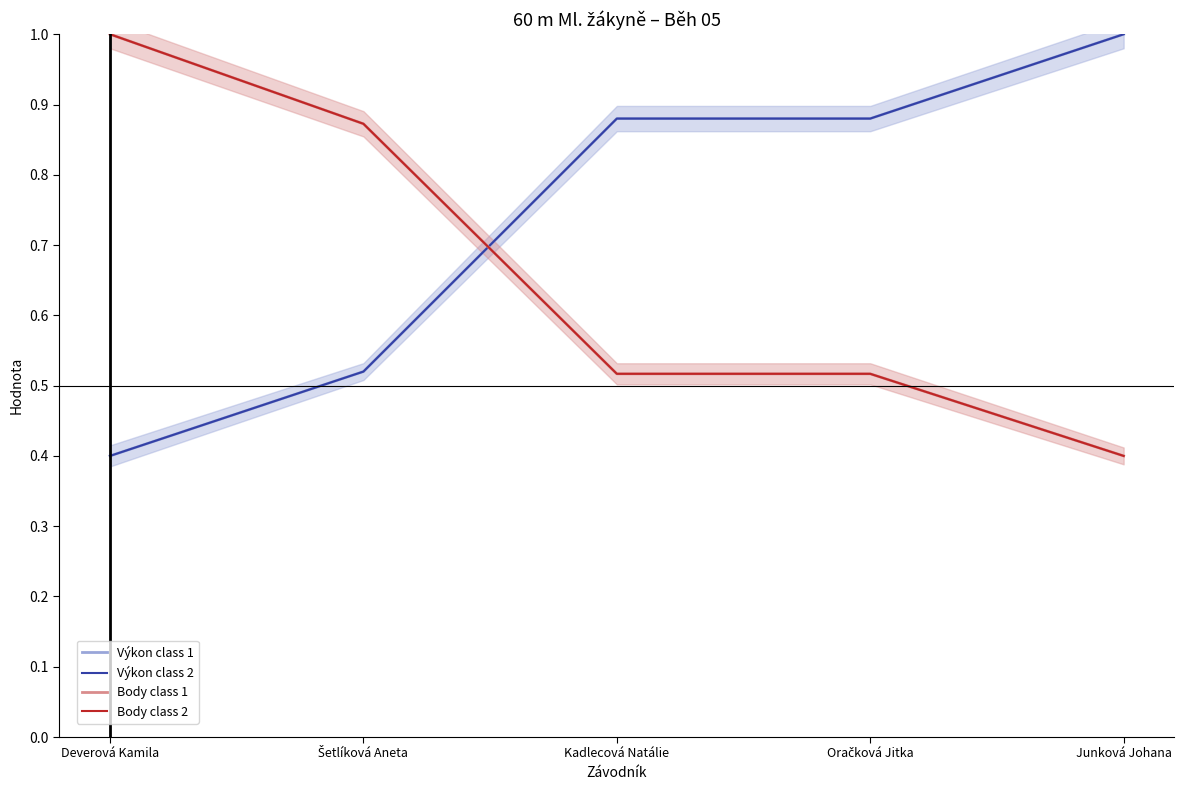

The value of Výkon class 2 at Deverová Kamila is 0.7. True or false?

False